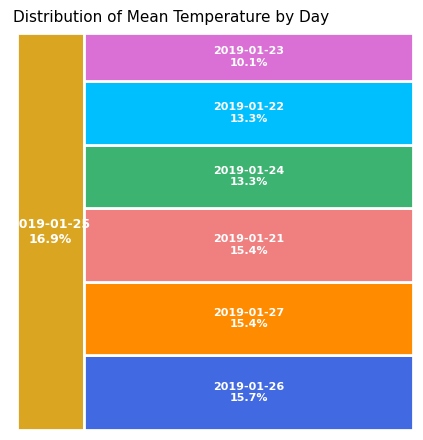

To the nearest percent, what is the combined percentage of 2019-01-22 and 2019-01-25?

30%